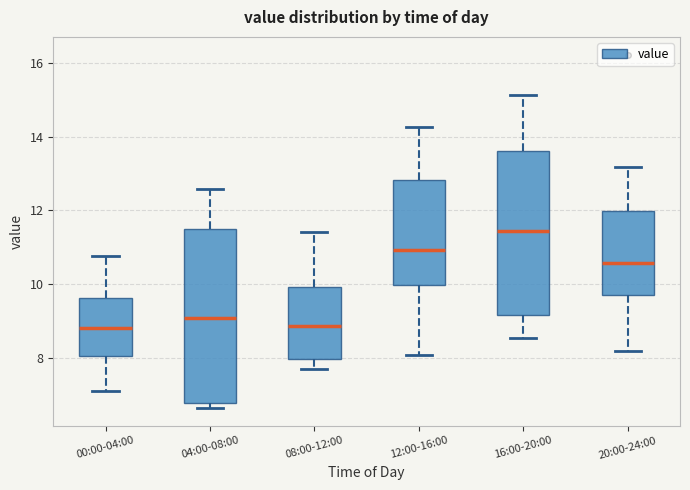

Which box is the tallest, from its lower edge to its upper edge?

04:00-08:00